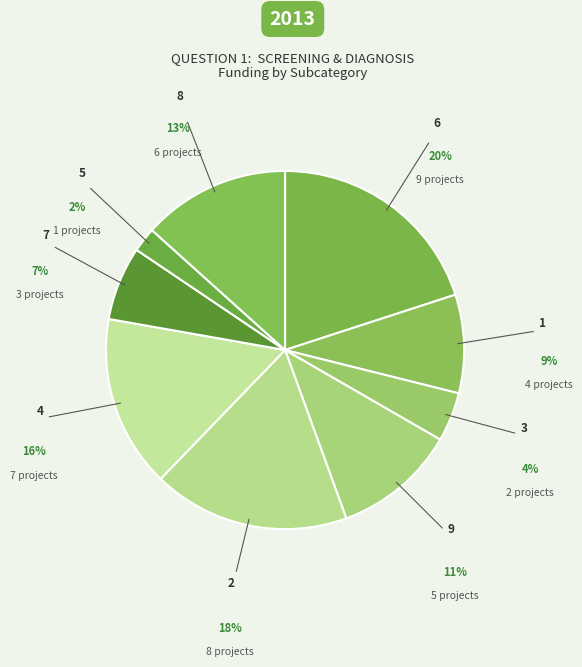

Does 9 account for over 50% of the chart?

No